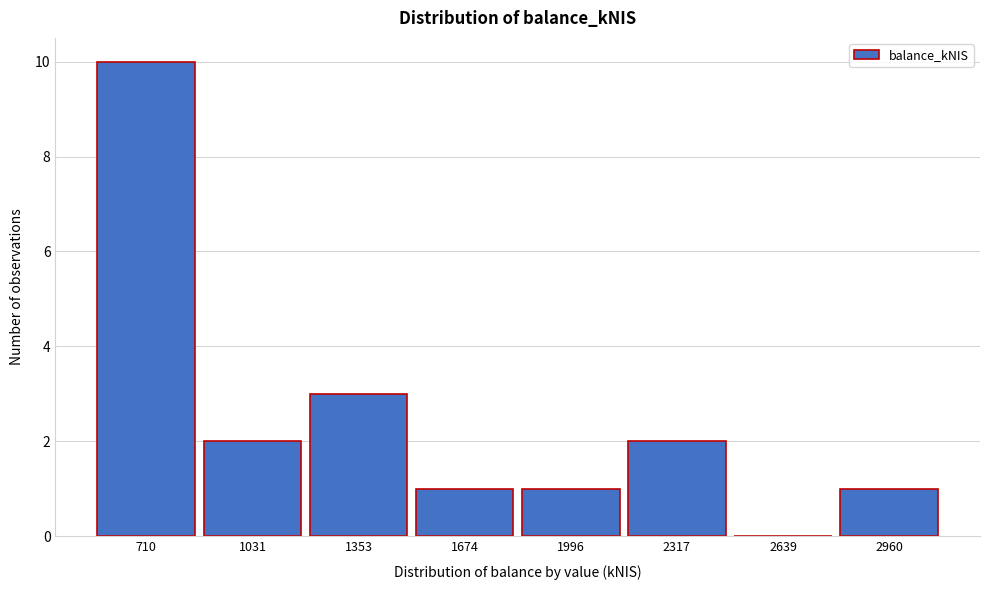

Reading left to right, extract all data points from this chart.

710=10	1031=2	1353=3	1674=1	1996=1	2317=2	2639=0	2960=1